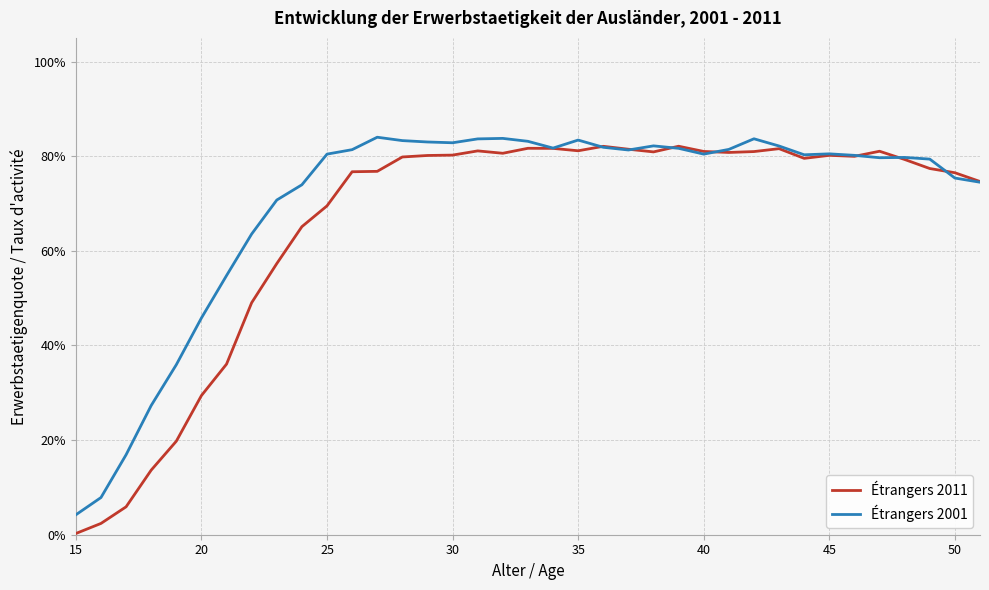

At which label is Étrangers 2001 closest to 0?

15